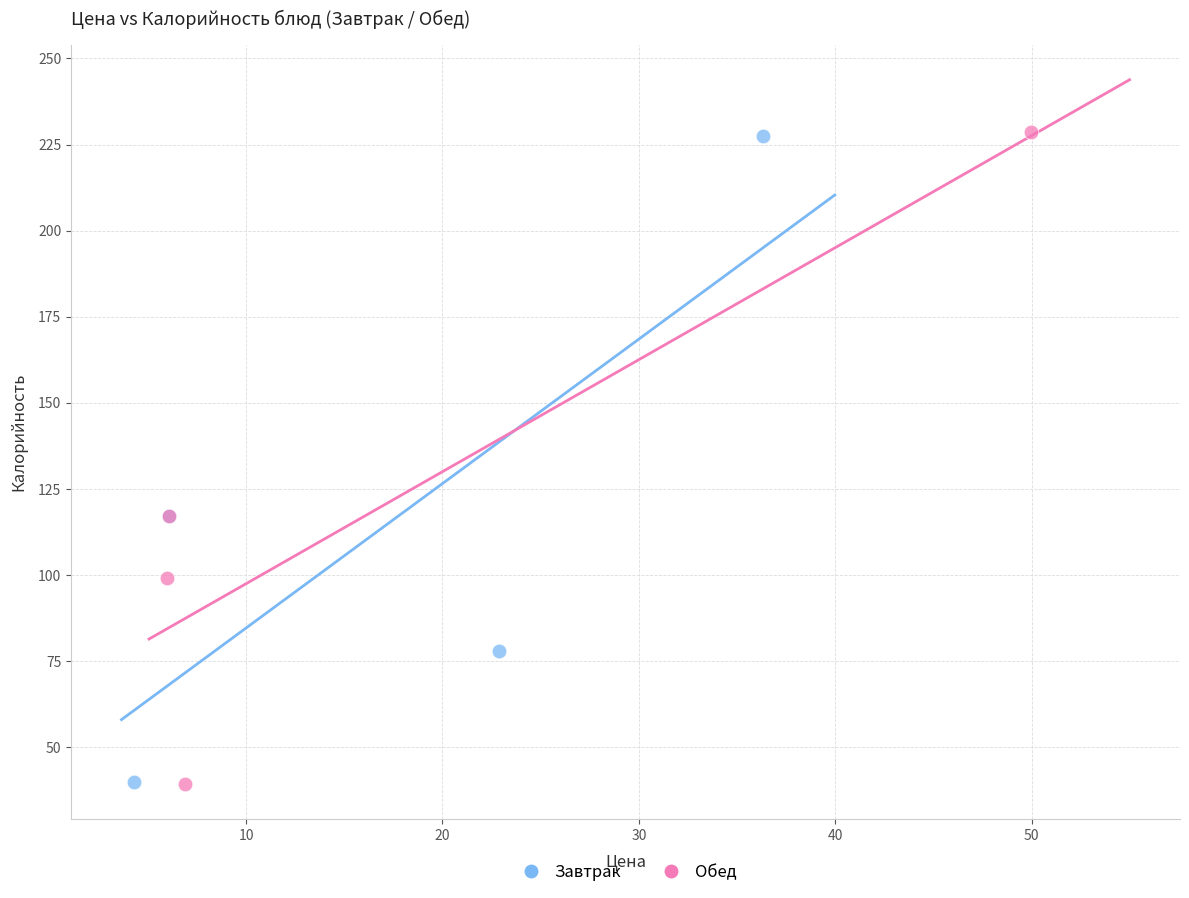

Which series has the largest Y range (max minus min)?

Обед